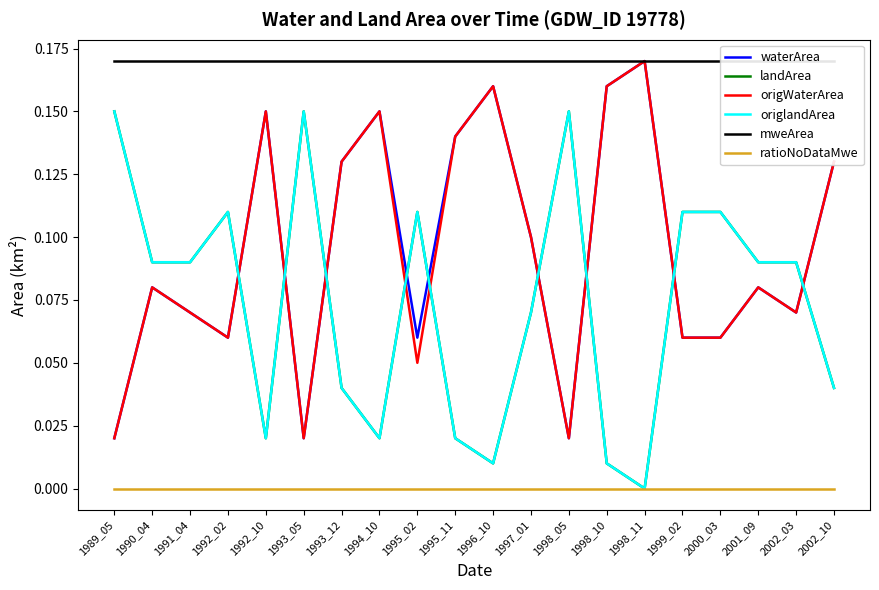

How many data points in origlandArea are above 0?

19